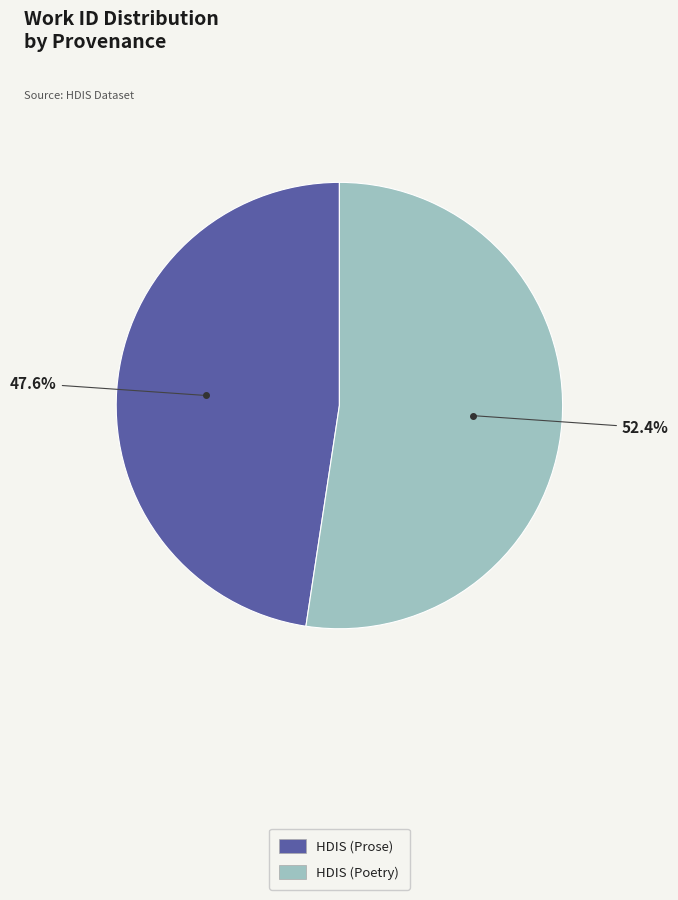

Combined, do HDIS (Poetry) and HDIS (Prose) account for over 50%?

Yes